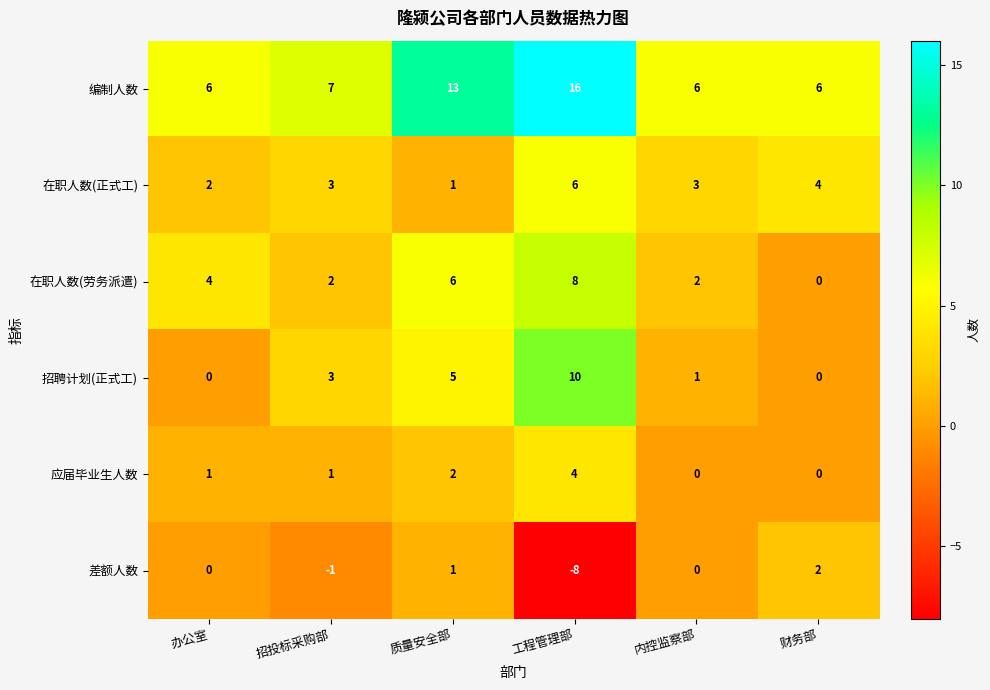

Rank the series by their maximum value, from highest to lowest.

编制人数, 招聘计划(正式工), 在职人数(劳务派遣), 在职人数(正式工), 应届毕业生人数, 差额人数